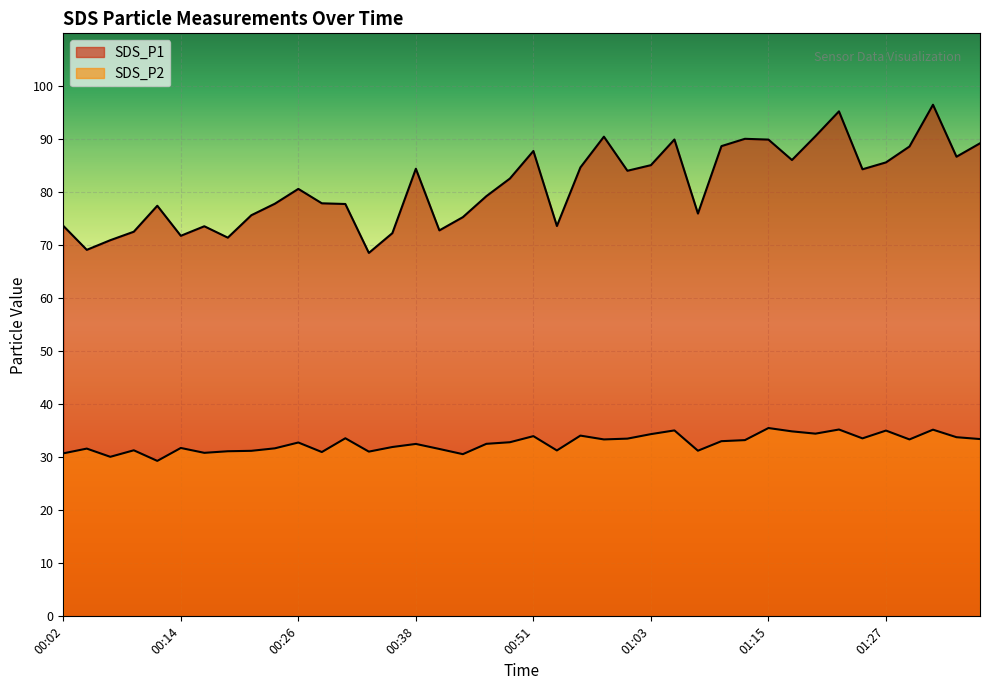

Which category has the highest value in the SDS_P1 series?

01:32